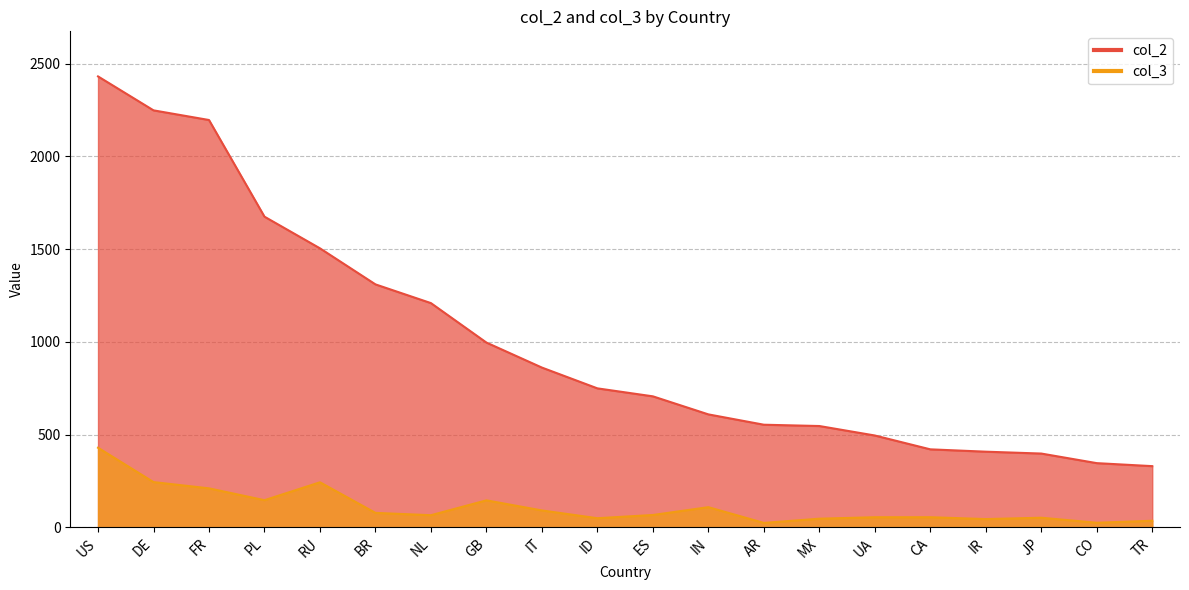

What is the average value of the col_2 series?

999.6